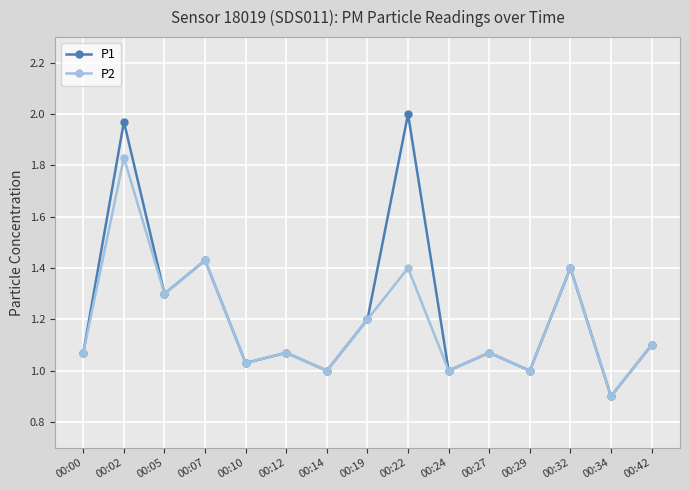

Rank the series by their maximum value, from lowest to highest.

P2, P1